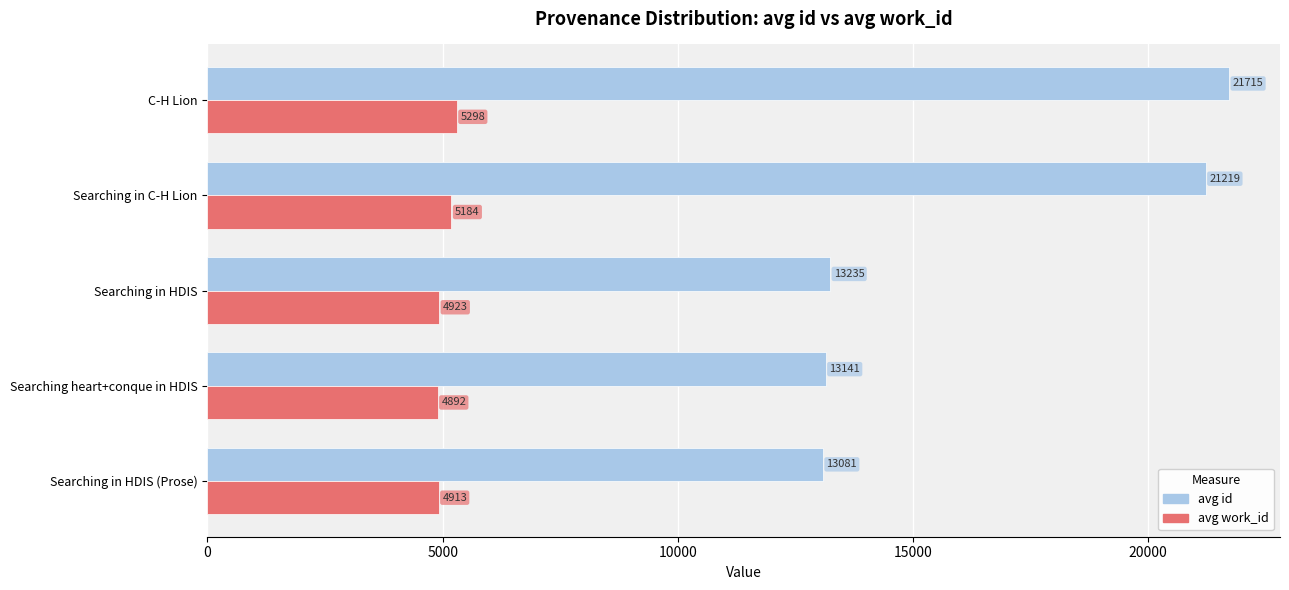

What is the minimum value for avg id?

13081.2